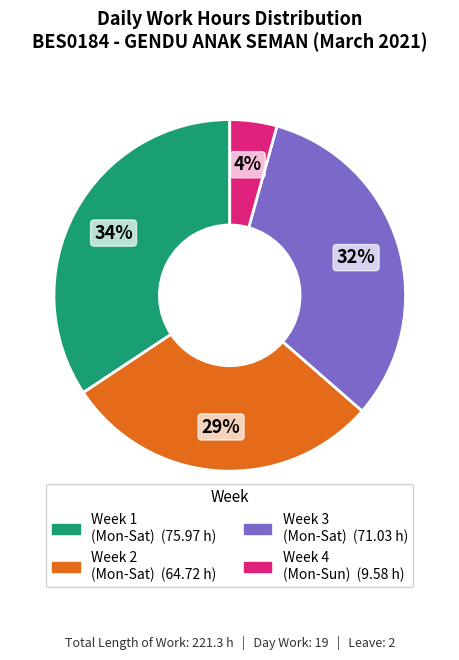

Is there a majority slice in this chart?

No